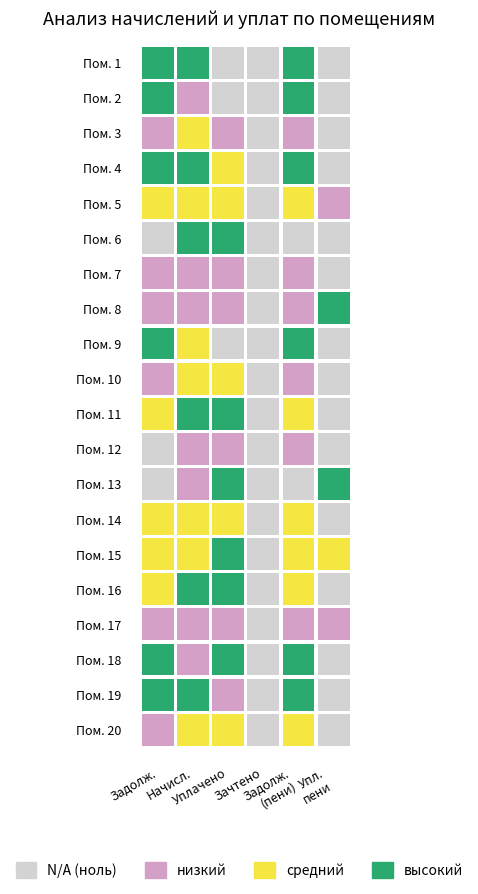

True or false: 19 has a value of 18748.6 at 4.

False